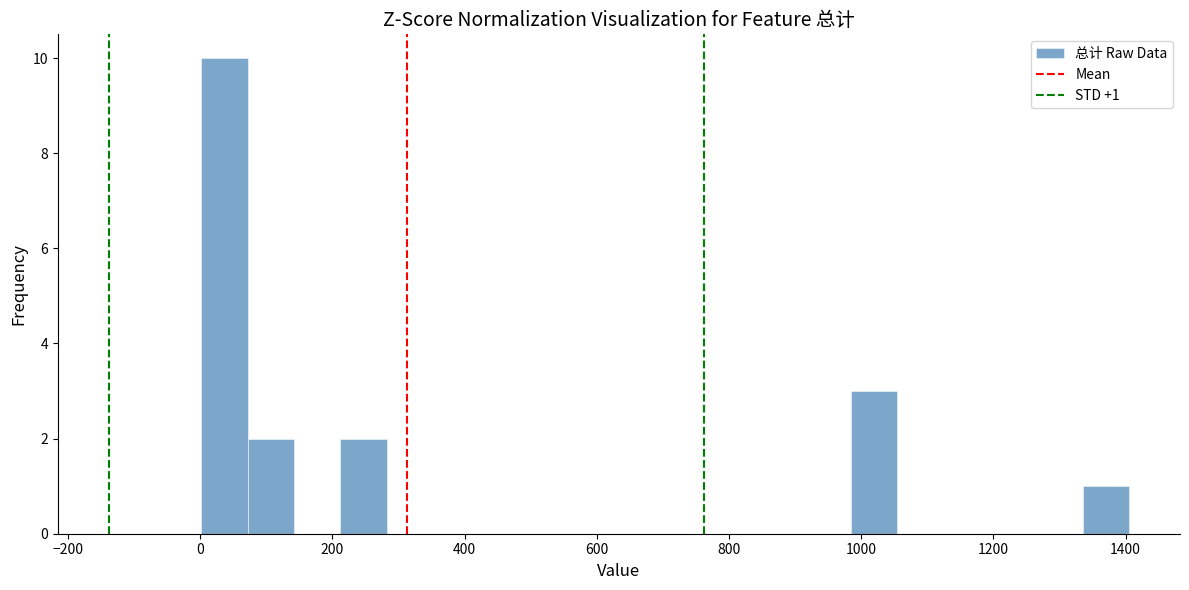

Around what value on the x-axis is the tallest bar? Give the approximate position of its centre, as read against the axis.

40